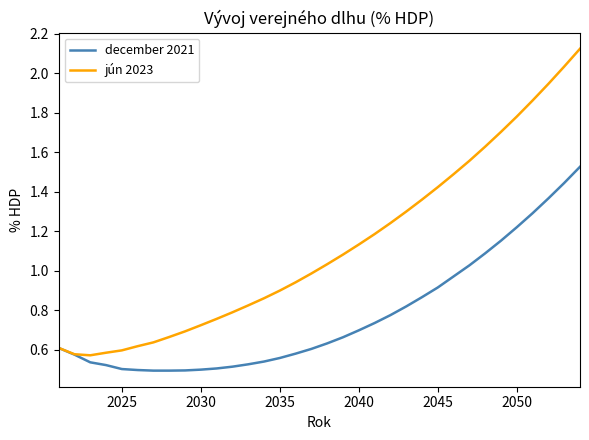

Which series has the largest range (max minus min)?

jún 2023